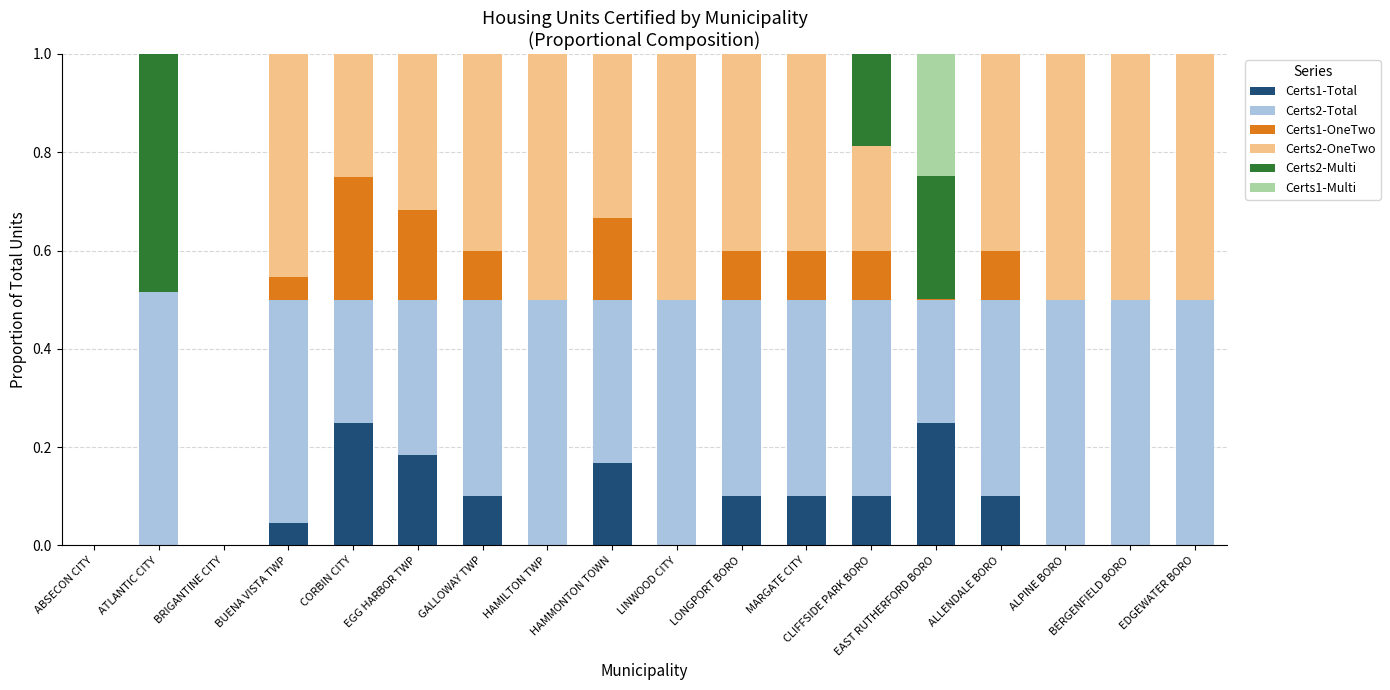

Is it true that Certs1-Total equals 0.1 at MARGATE CITY?

True